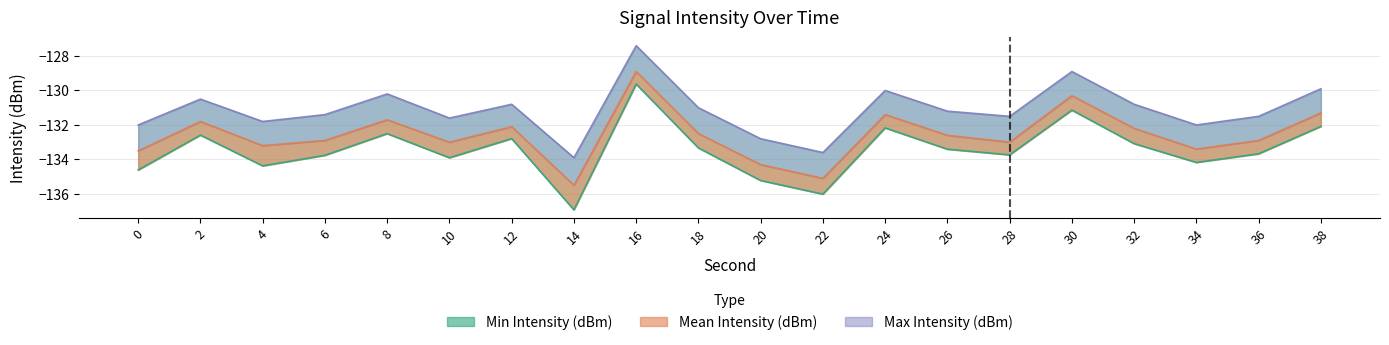

Which category has the highest value across all series?

16